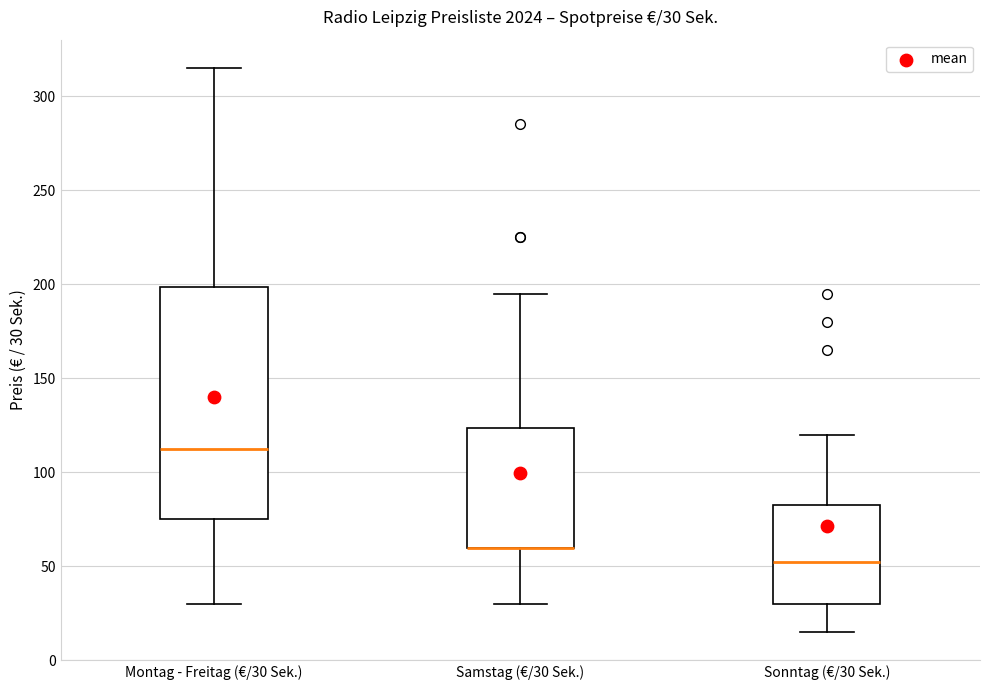

Comparing the boxes themselves (not the whiskers), which one is the tallest?

Montag - Freitag (€/30 Sek.)